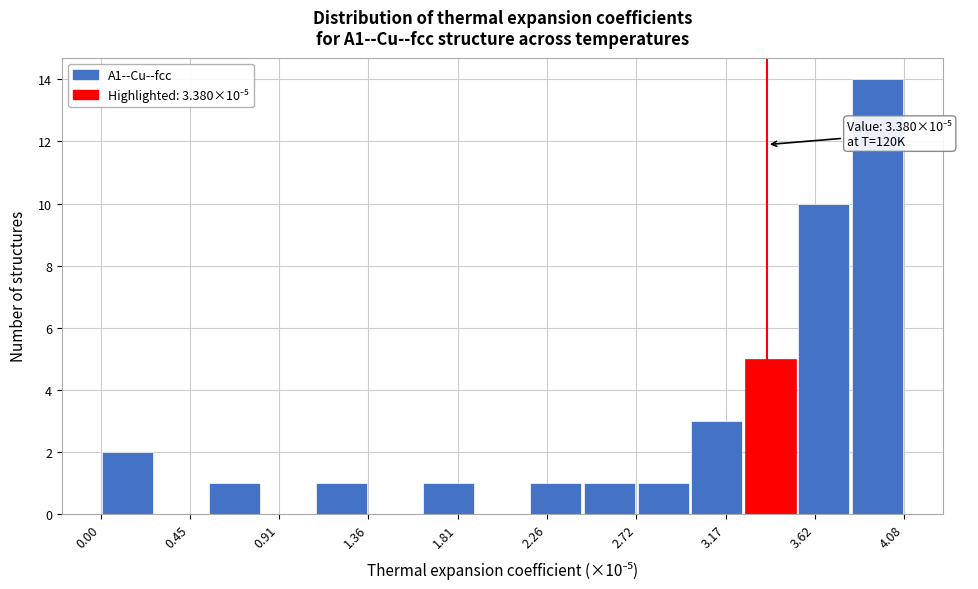

Which range on the x-axis has the tallest bar?

3.80 to 4.10